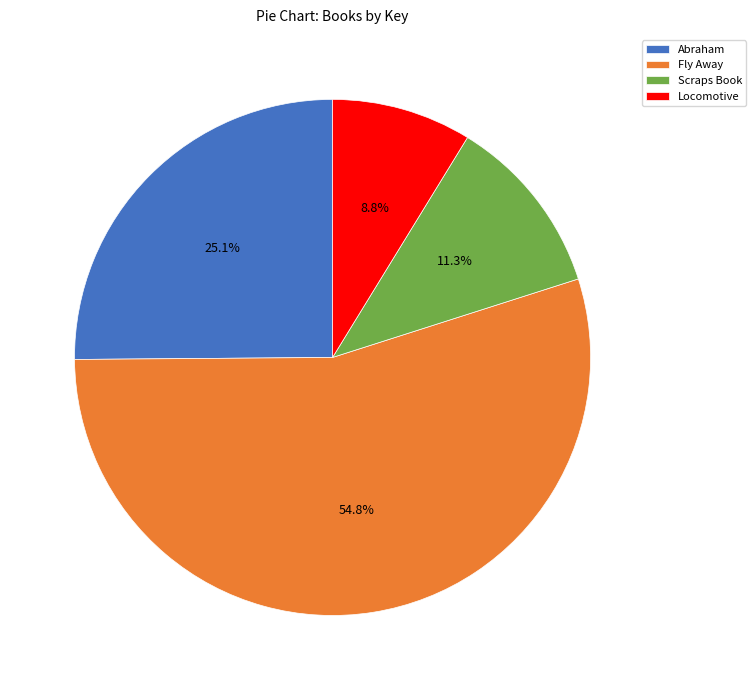

To the nearest percent, what portion does Abraham represent?

25%